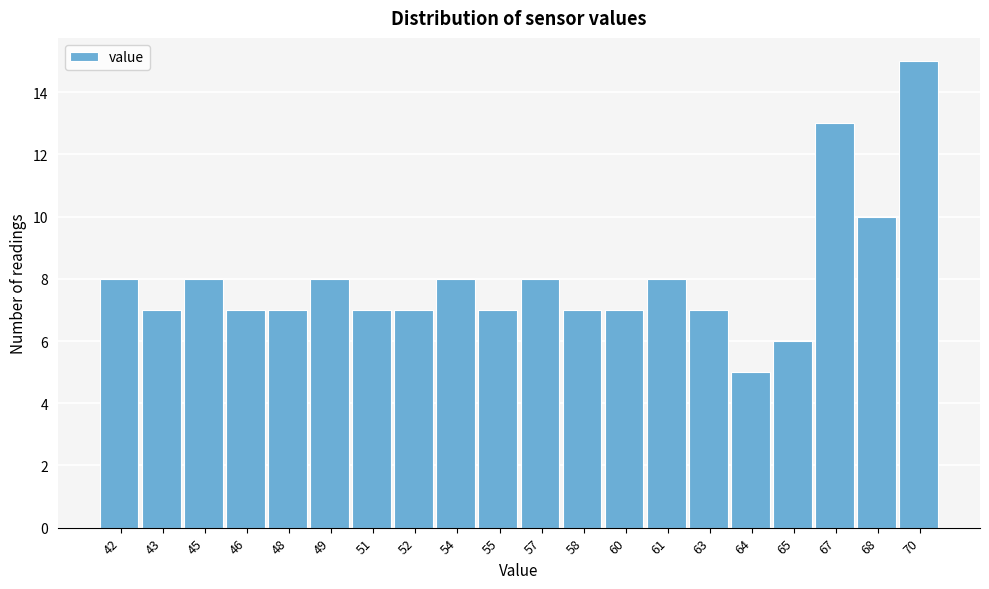

Reading right to left, extract all data points from this chart.

15	10	13	6	5	7	8	7	7	8	7	8	7	7	8	7	7	8	7	8